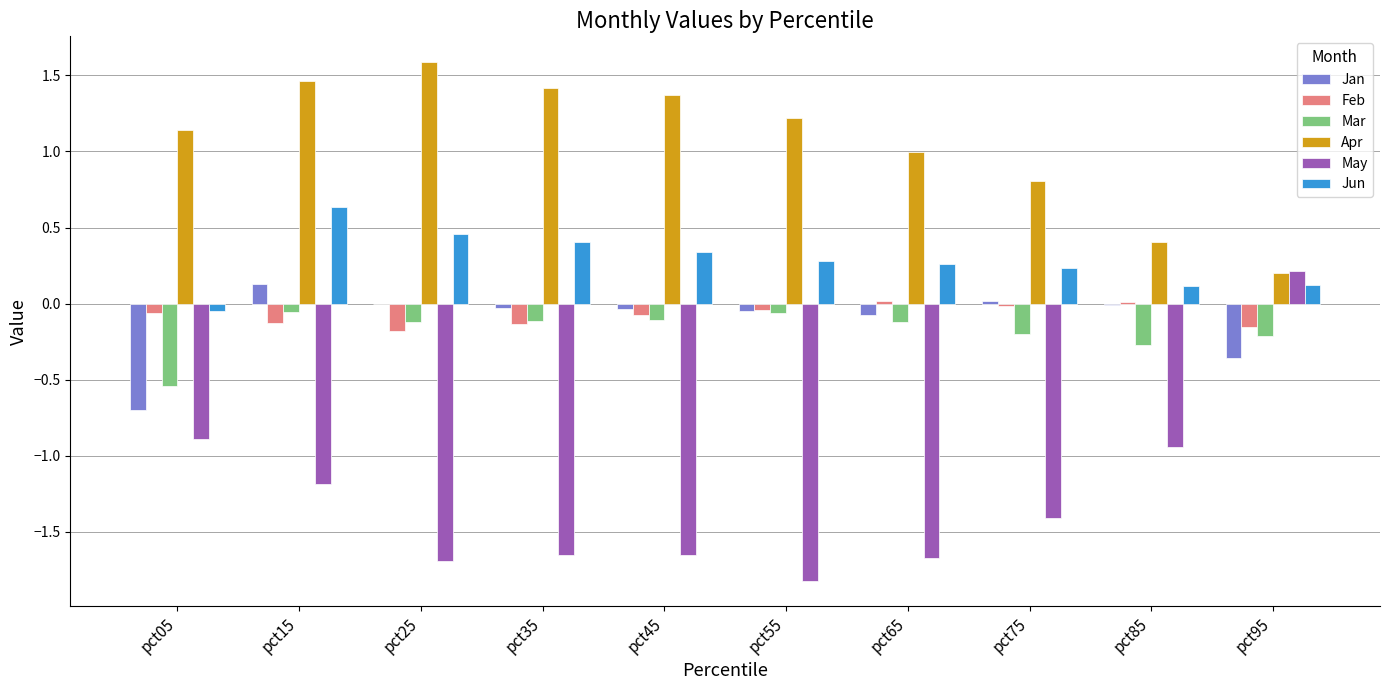

What is the sum of all Jun values?

2.8